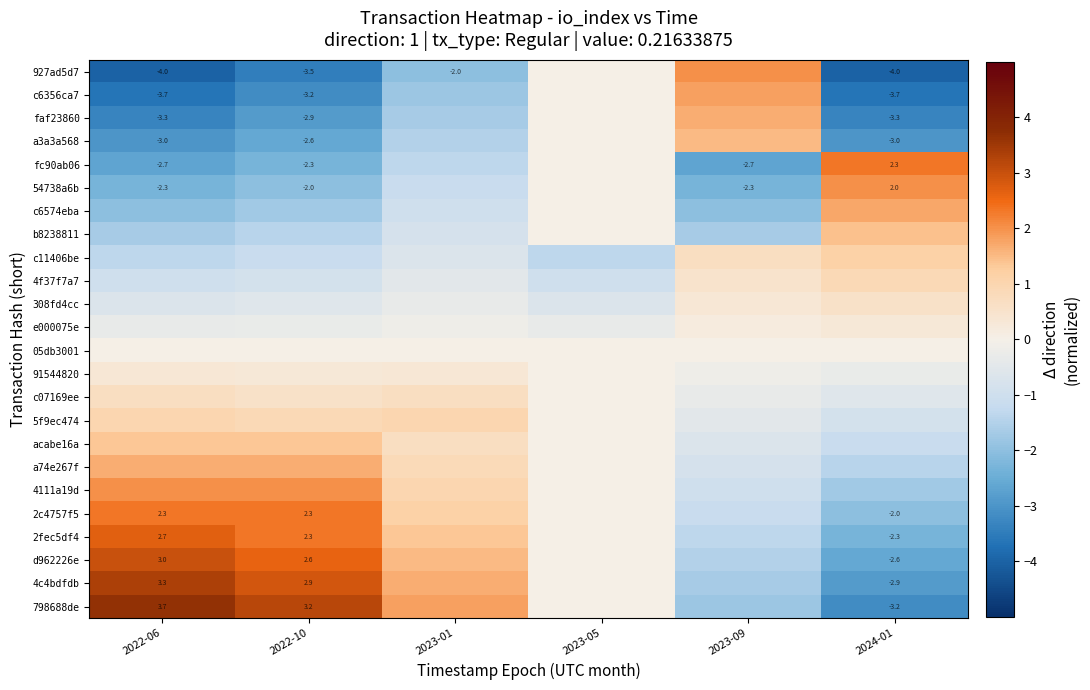

What is the sum of all acabe16a values?

1.5